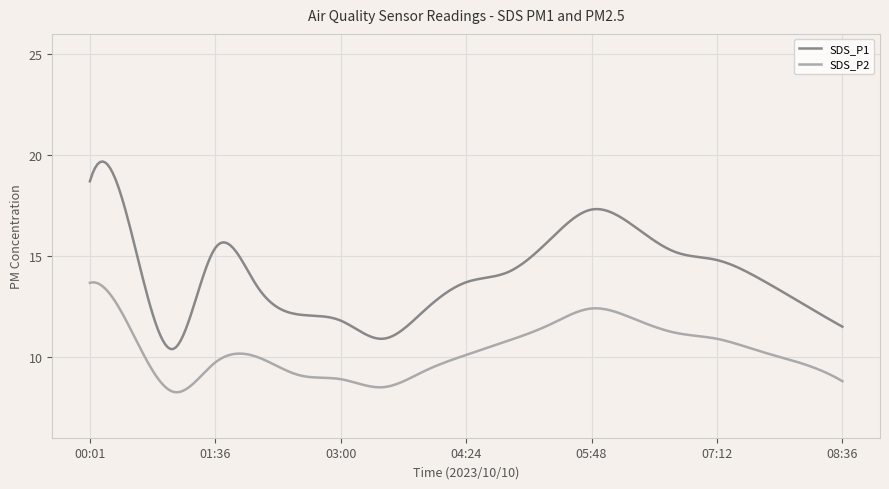

True or false: SDS_P2 and SDS_P1 intersect in this chart.

False